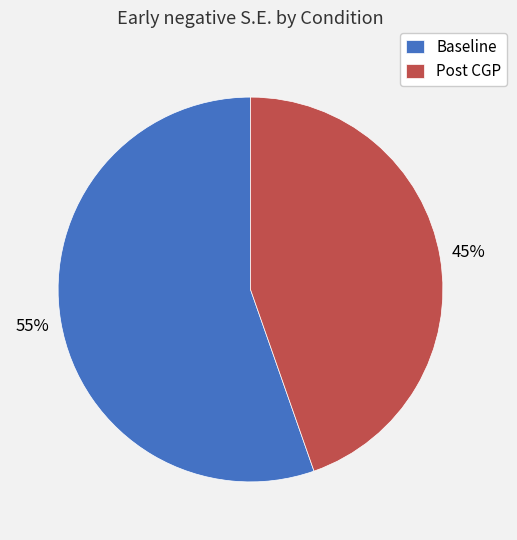

Rank the categories by value from lowest to highest.

Post CGP, Baseline